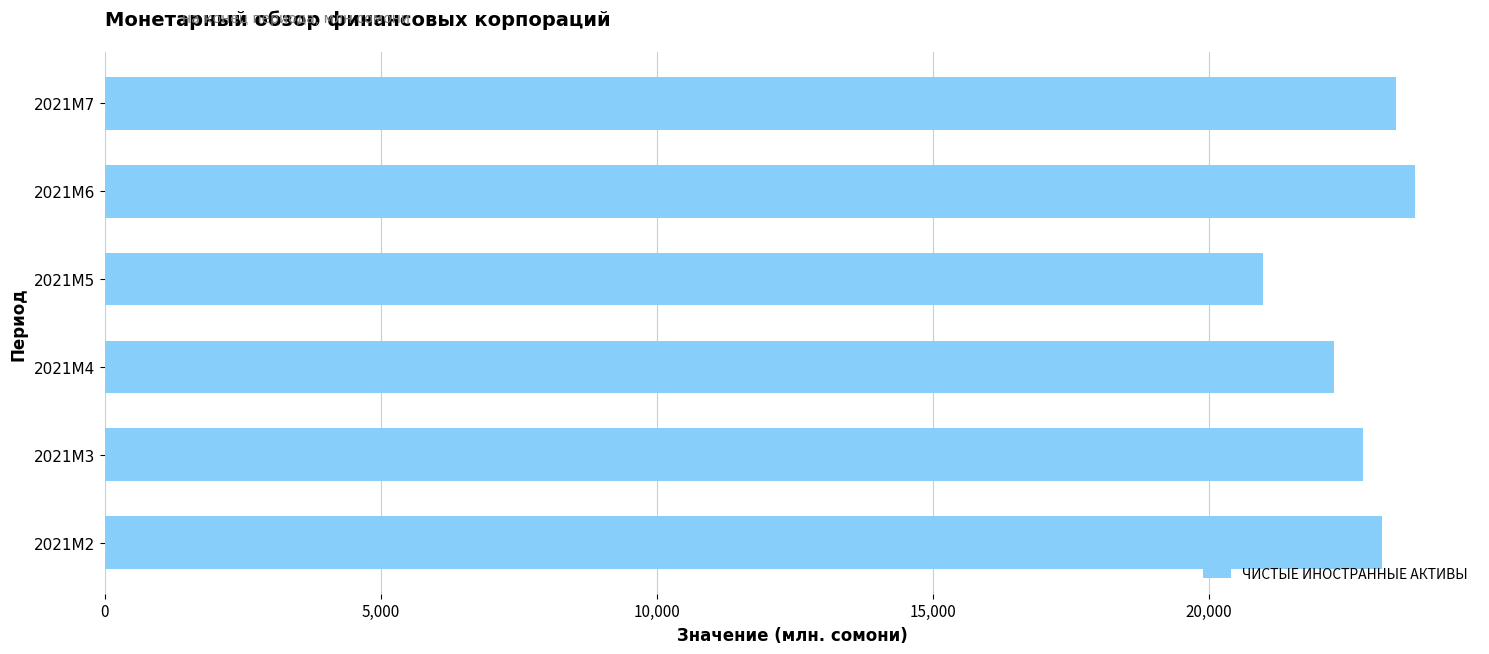

What is the difference between the maximum and minimum values?

2739.5